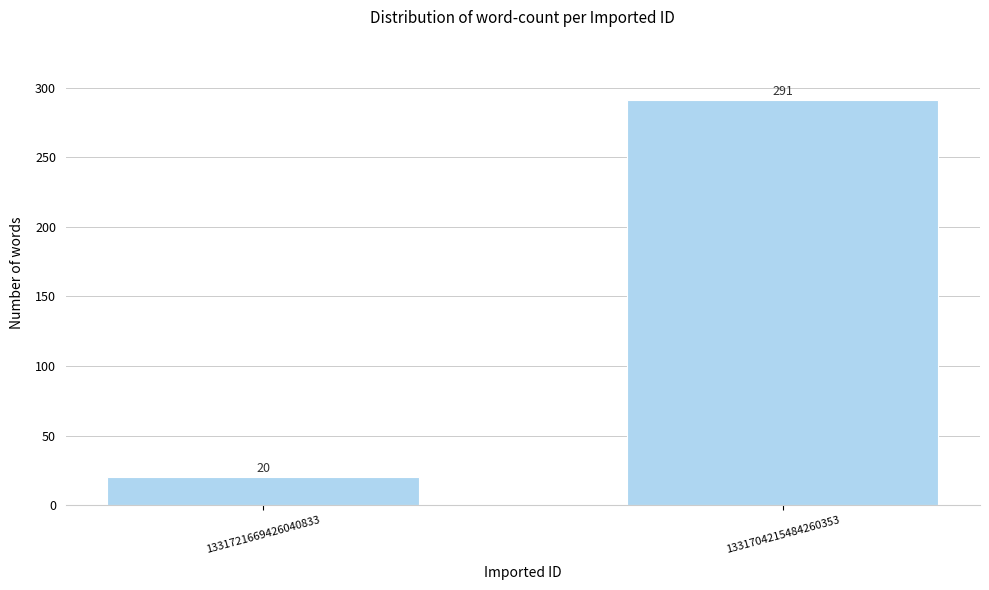

Reading left to right, transcribe all the data shown in this chart.

1331721669426040833=20	1331704215484260353=291